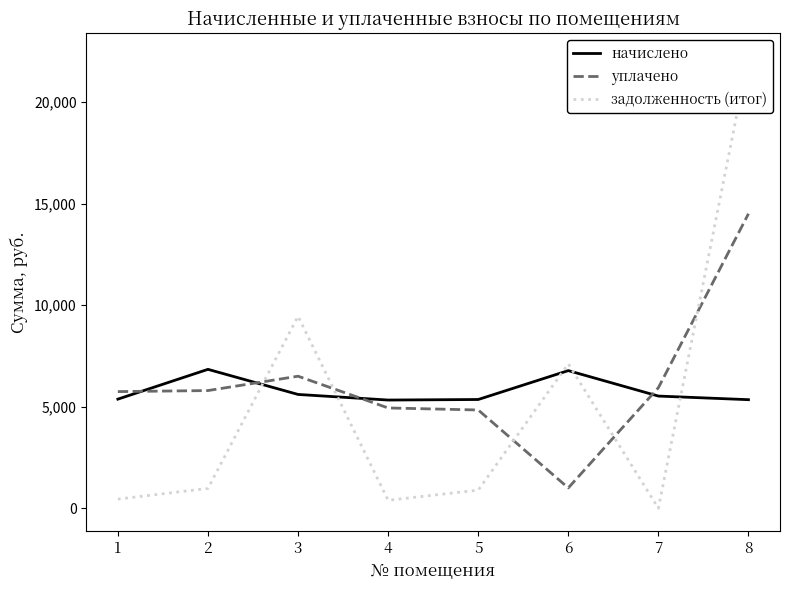

How many values in the начислено series exceed 5521?

4